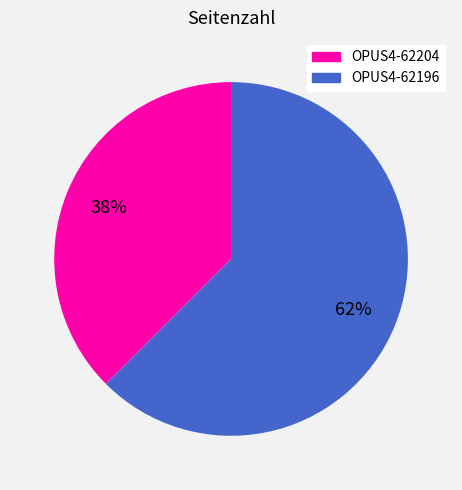

Combined, do OPUS4-62204 and OPUS4-62196 account for over 50%?

Yes